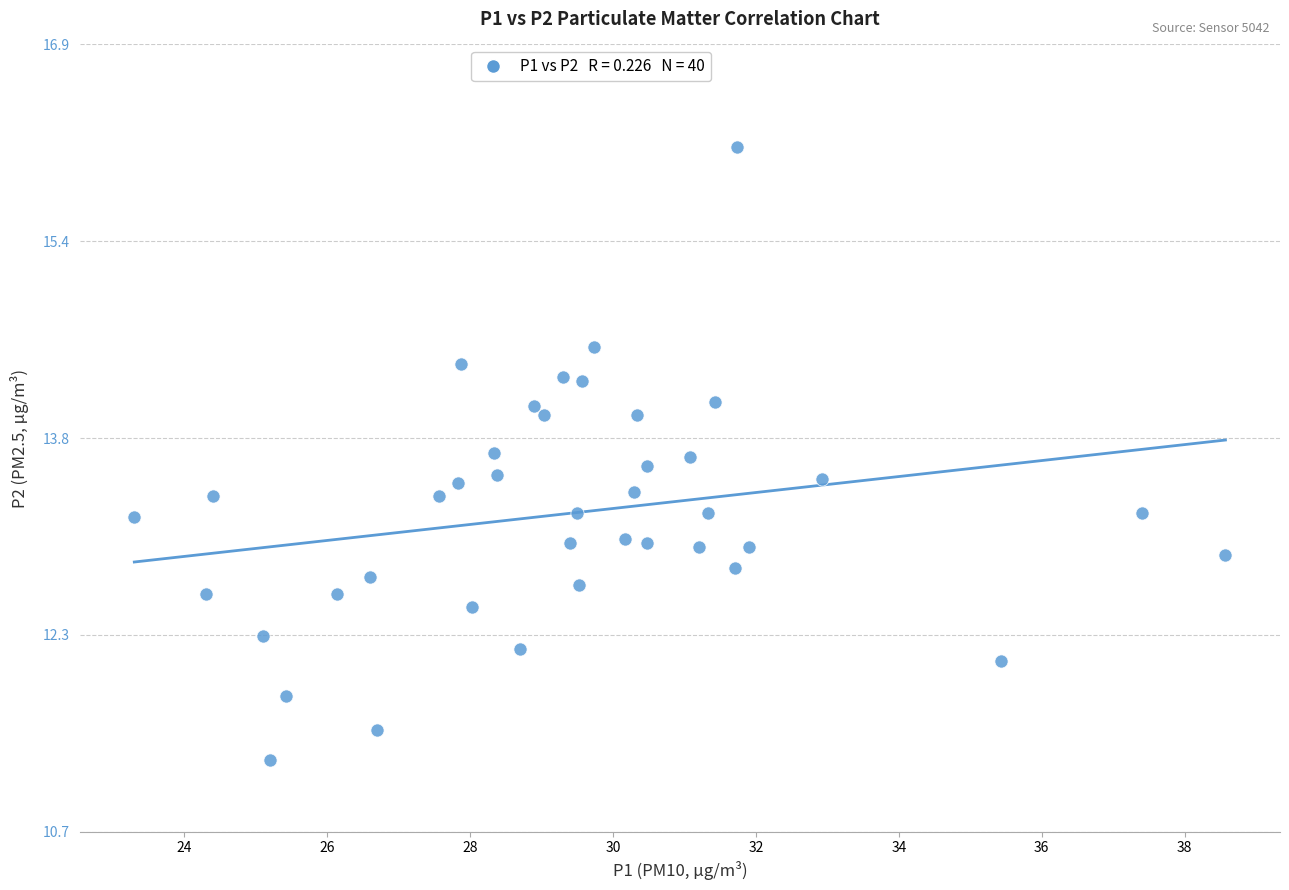

What is the range of Y values (max minus min)?

4.8